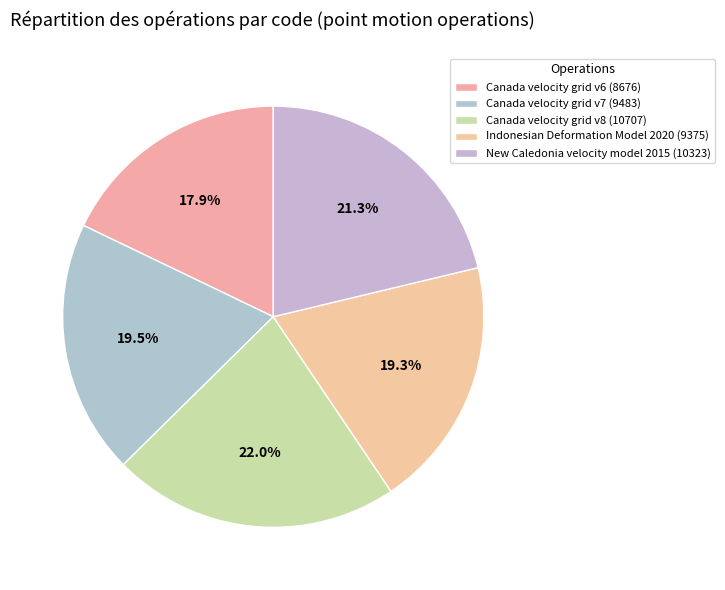

Rank the categories by value from highest to lowest.

Canada velocity grid v8, New Caledonia velocity model 2015, Canada velocity grid v7, Indonesian Deformation Model 2020, Canada velocity grid v6